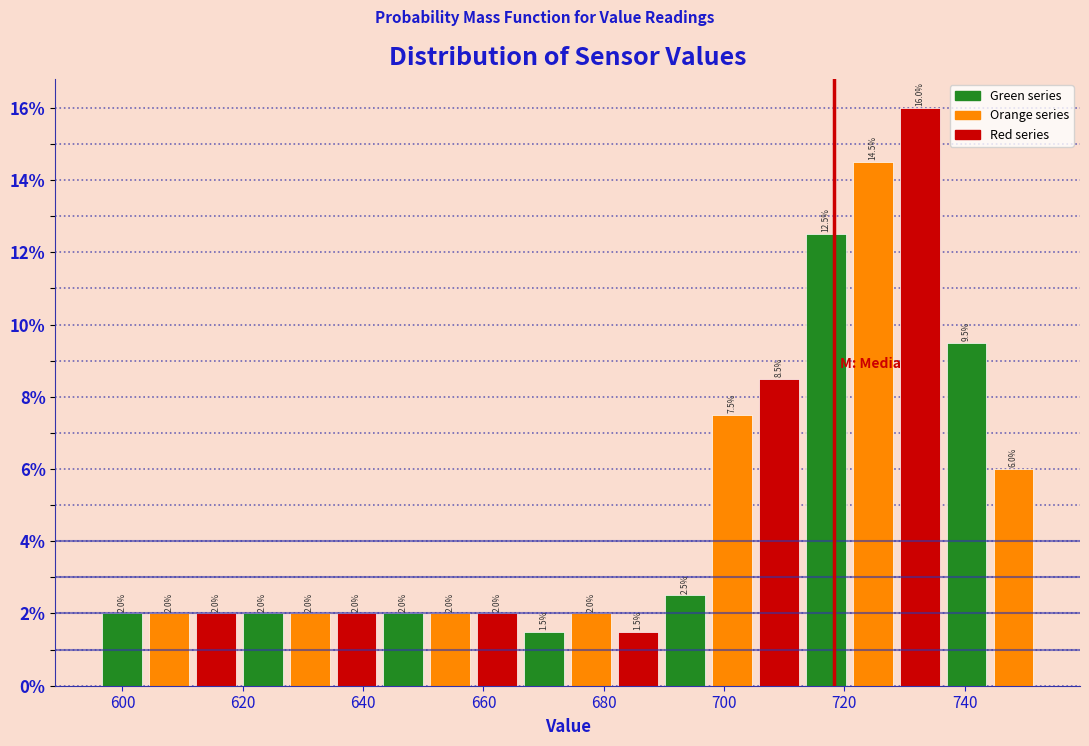

Around what value on the x-axis is the tallest bar? Give the approximate position of its centre, as read against the axis.

732